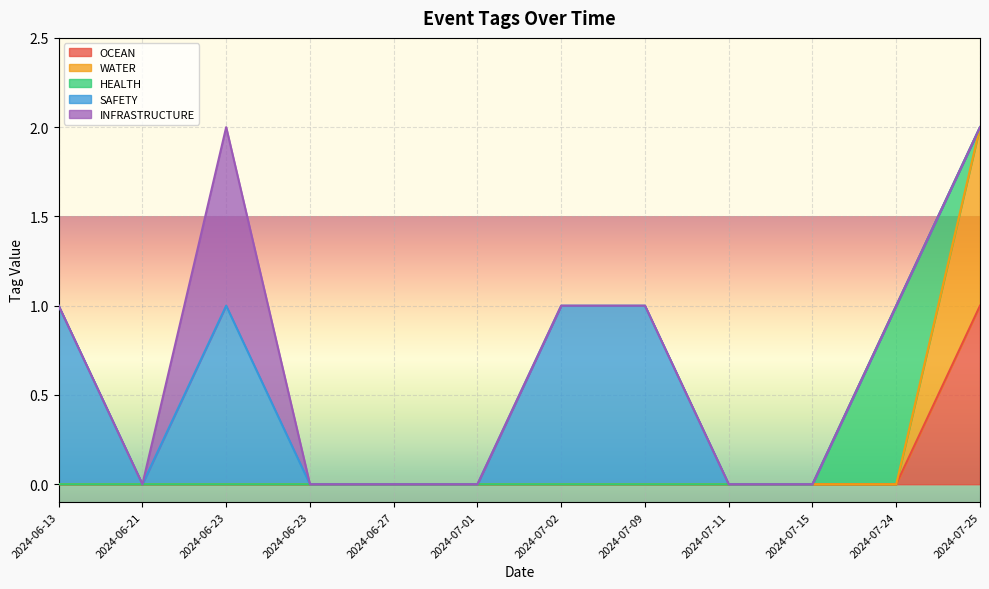

Which label corresponds to the smallest value in the chart?

2024-06-13